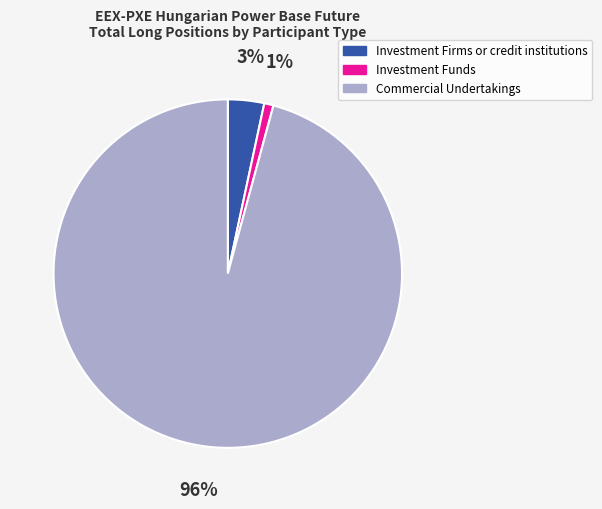

What is the smallest slice in the pie chart?

Investment Funds